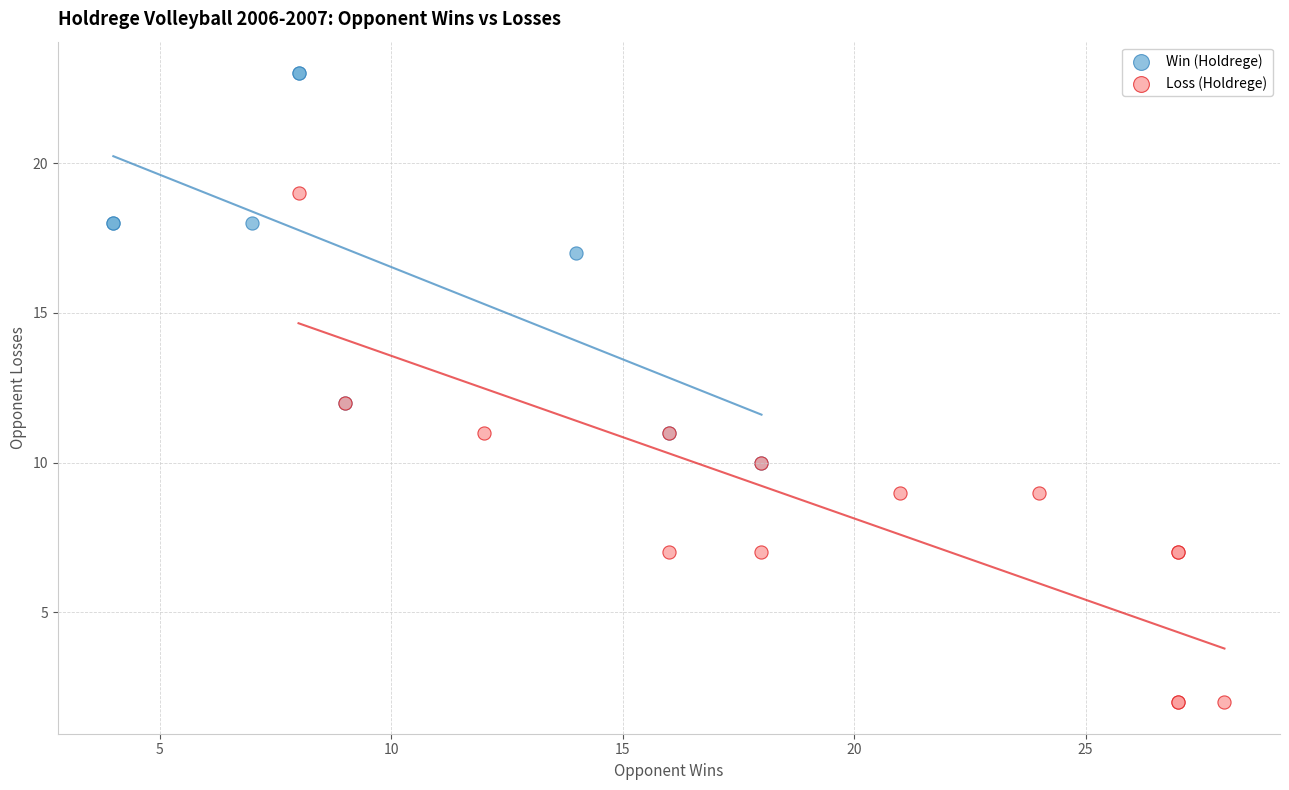

Which series has the widest spread of Y values?

Loss (Holdrege)